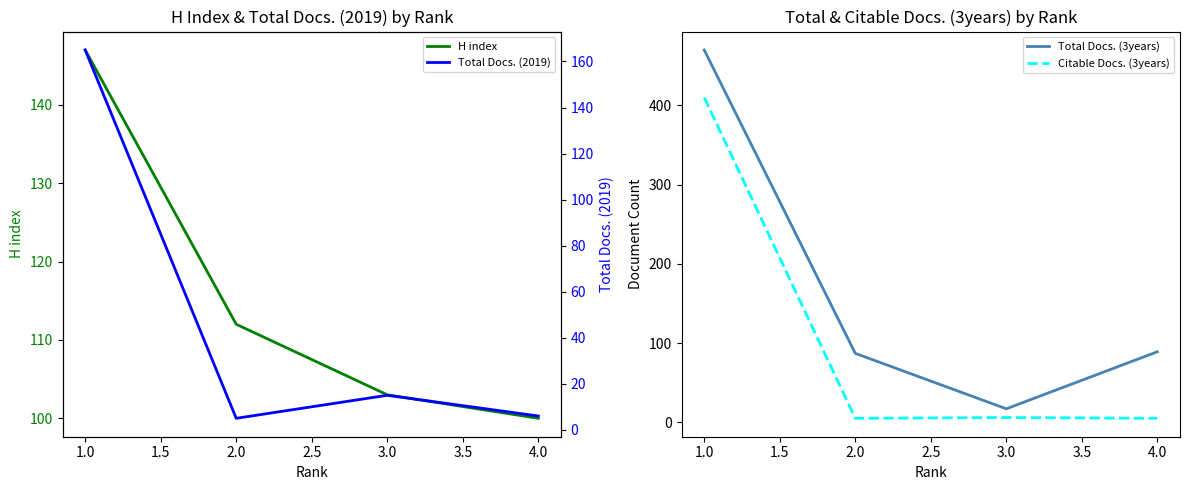

The value of Citable Docs. (3years) at 1.0 is 410. True or false?

True